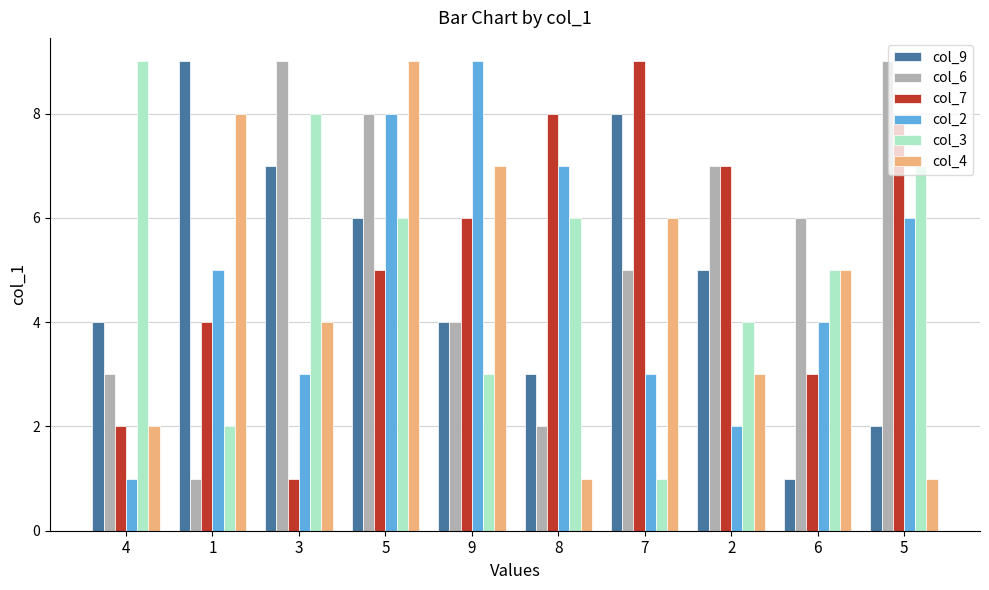

Reading left to right, list all the values displayed in this chart.

col_9: 4=4	1=9	3=7	5=6	9=4	8=3	7=8	2=5	6=1	5=2
col_6: 4=3	1=1	3=9	5=8	9=4	8=2	7=5	2=7	6=6	5=9
col_7: 4=2	1=4	3=1	5=5	9=6	8=8	7=9	2=7	6=3	5=8
col_2: 4=1	1=5	3=3	5=8	9=9	8=7	7=3	2=2	6=4	5=6
col_3: 4=9	1=2	3=8	5=6	9=3	8=6	7=1	2=4	6=5	5=7
col_4: 4=2	1=8	3=4	5=9	9=7	8=1	7=6	2=3	6=5	5=1